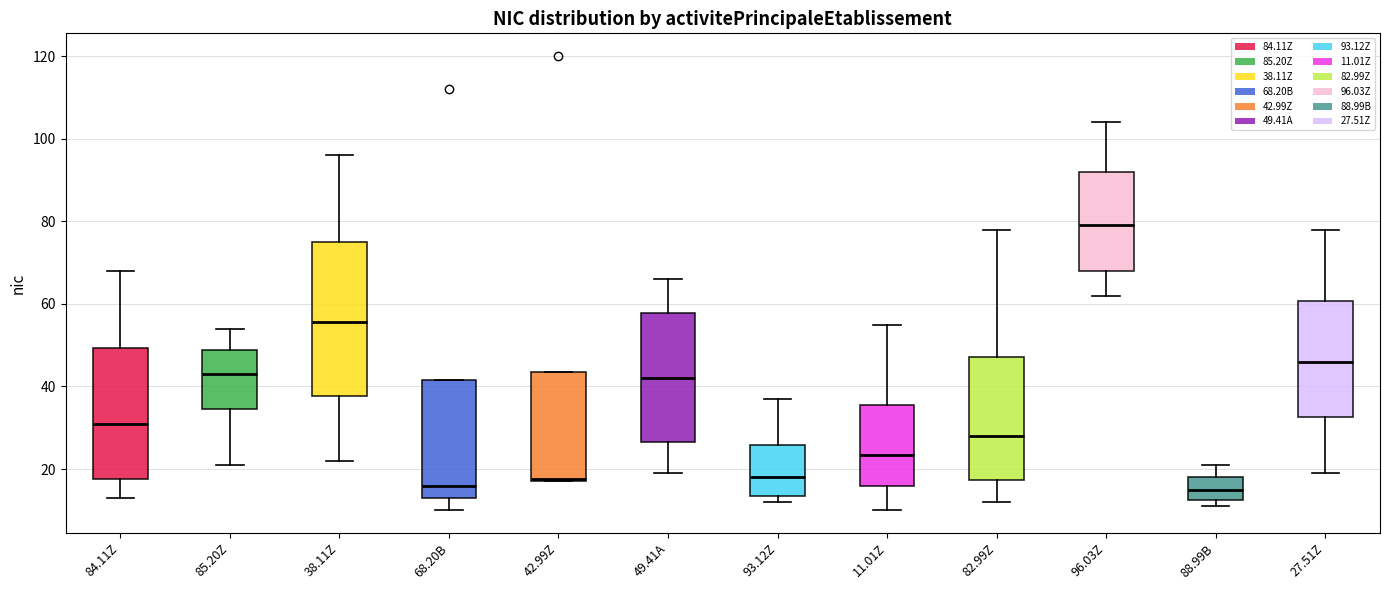

Where does the lower whisker of the box for 82.99Z end on the y-axis? The values are not printed on the chart, so give them approximately, as read against the axis.

12